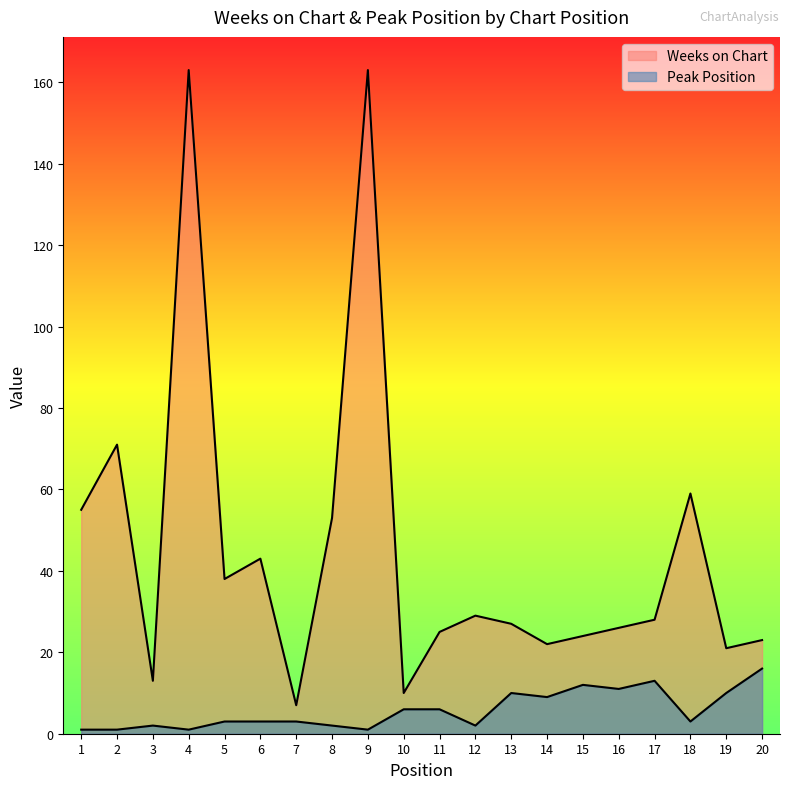

What is the value of the Peak Position point at the 20th from the left?

16